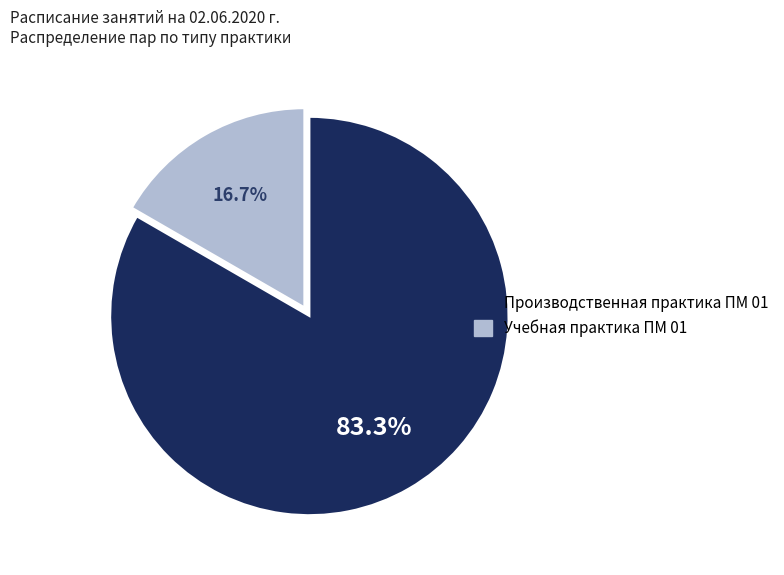

To the nearest percent, what is the combined percentage of Учебная практика ПМ 01 and Производственная практика ПМ 01?

100%